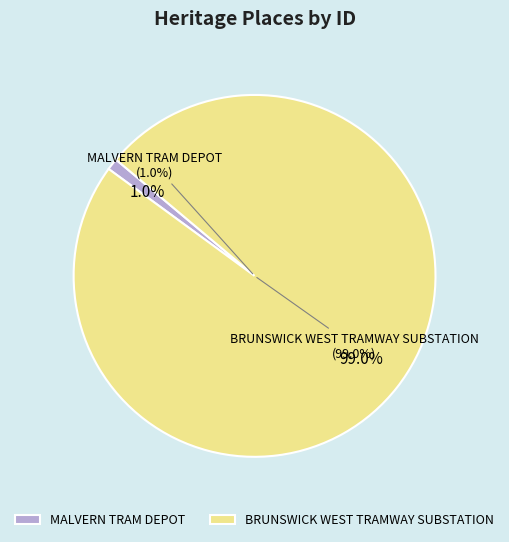

Rank the categories by value from lowest to highest.

MALVERN TRAM DEPOT, BRUNSWICK WEST TRAMWAY SUBSTATION